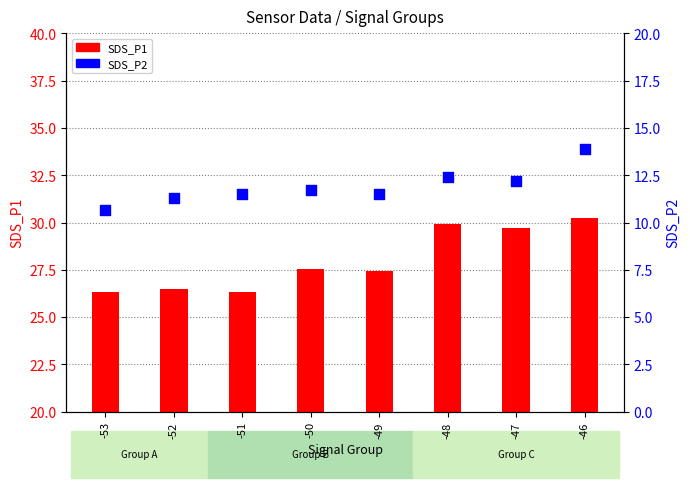

At how many categories does at least one series exceed 19?

8